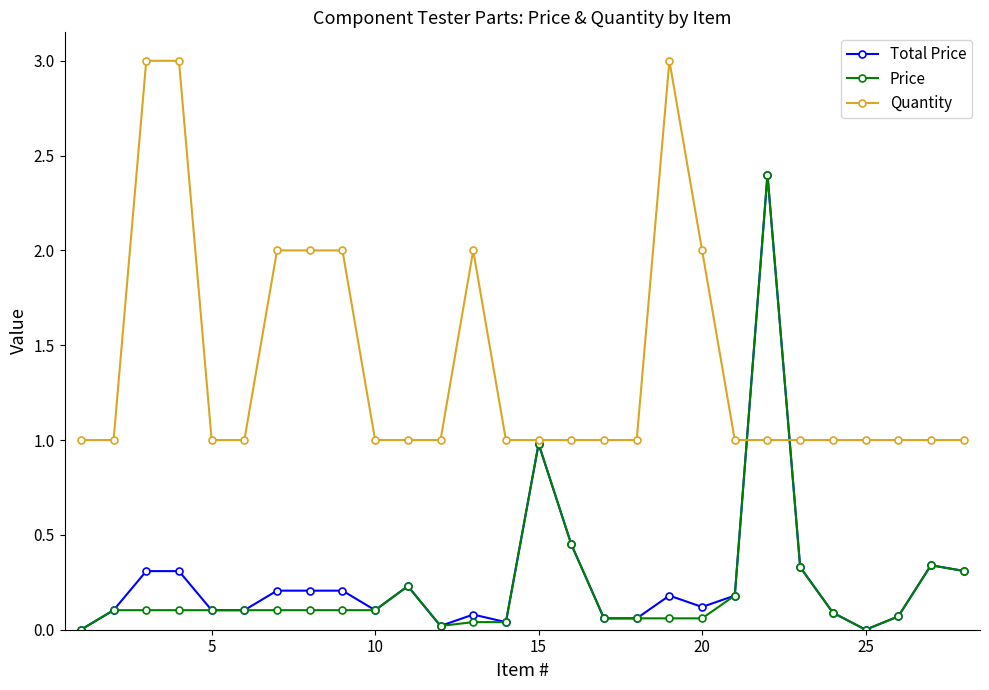

What is the maximum value shown in the chart?

3.0